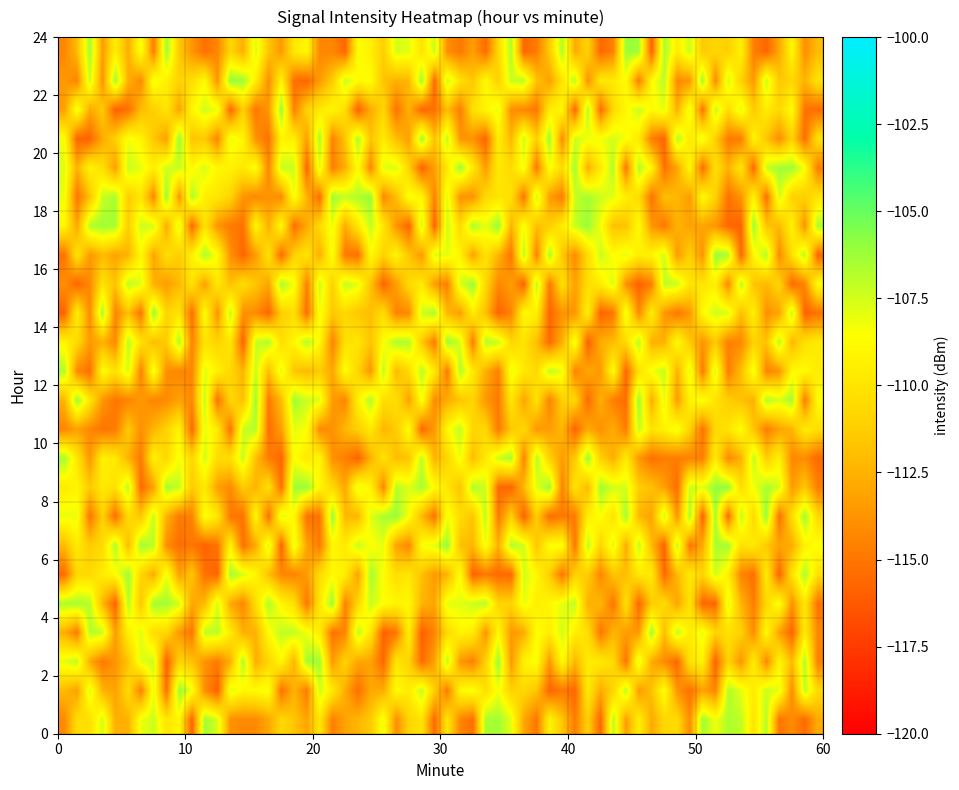

At which category is the sum across all series the highest?

6